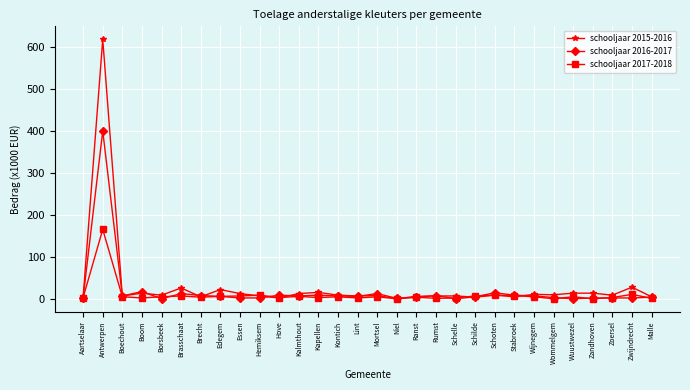

What is the approximate value of schooljaar 2016-2017 at Aartselaar?

2.9